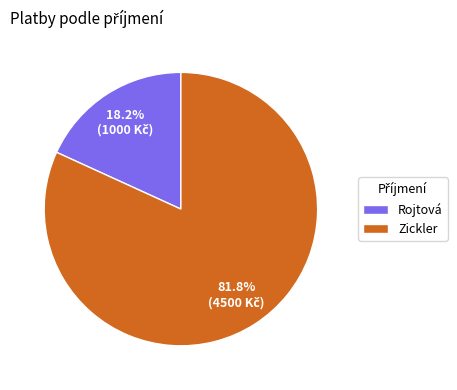

To the nearest percent, what is the average slice percentage?

50%